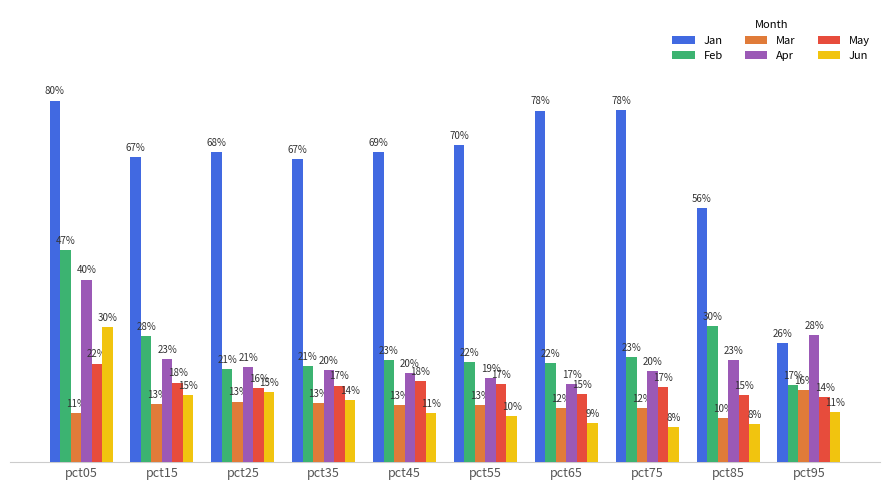

What is the value of the May bar at the 2nd from the left?

0.2